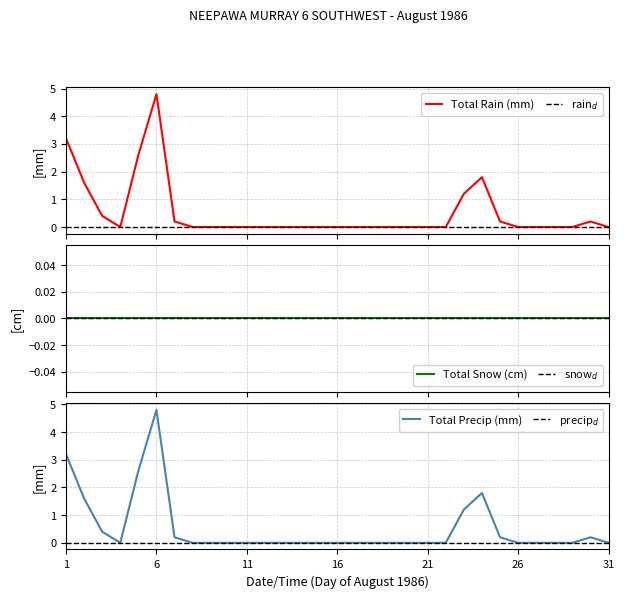

List the labels in order of Total Precip (mm) value, smallest first.

1986-08-04, 1986-08-08, 1986-08-09, 1986-08-10, 1986-08-11, 1986-08-12, 1986-08-13, 1986-08-14, 1986-08-15, 1986-08-16, 1986-08-17, 1986-08-18, 1986-08-19, 1986-08-20, 1986-08-21, 1986-08-22, 1986-08-26, 1986-08-27, 1986-08-28, 1986-08-29, 1986-08-31, 1986-08-07, 1986-08-25, 1986-08-30, 1986-08-03, 1986-08-23, 1986-08-02, 1986-08-24, 1986-08-05, 1986-08-01, 1986-08-06